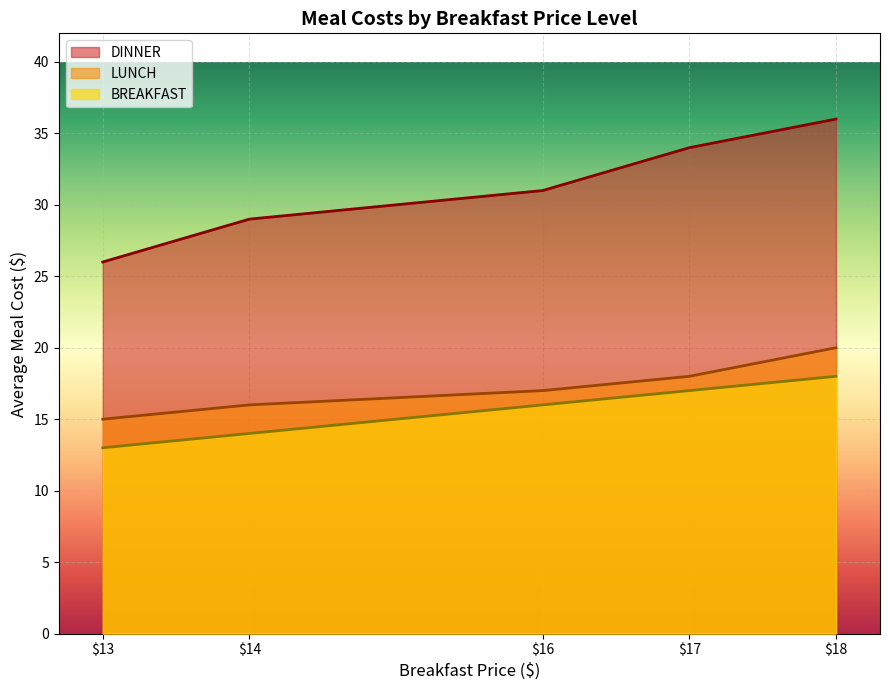

Which series has the largest range (max minus min)?

DINNER